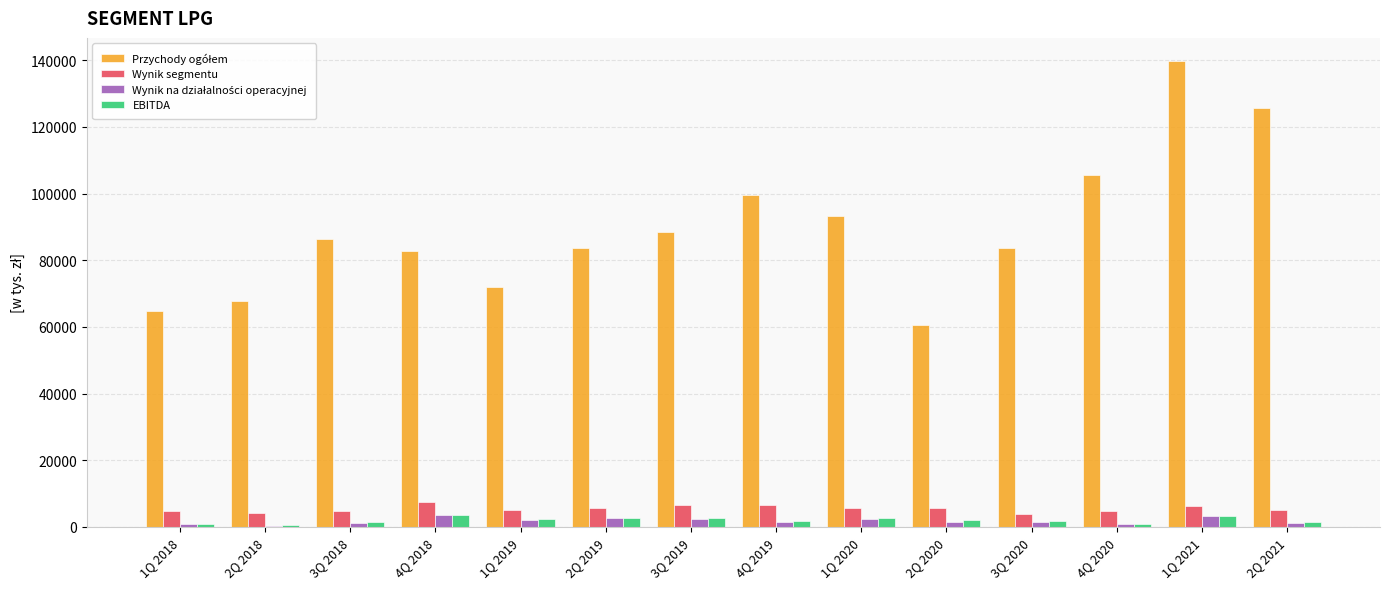

Which label corresponds to the largest value in the chart?

1Q 2021